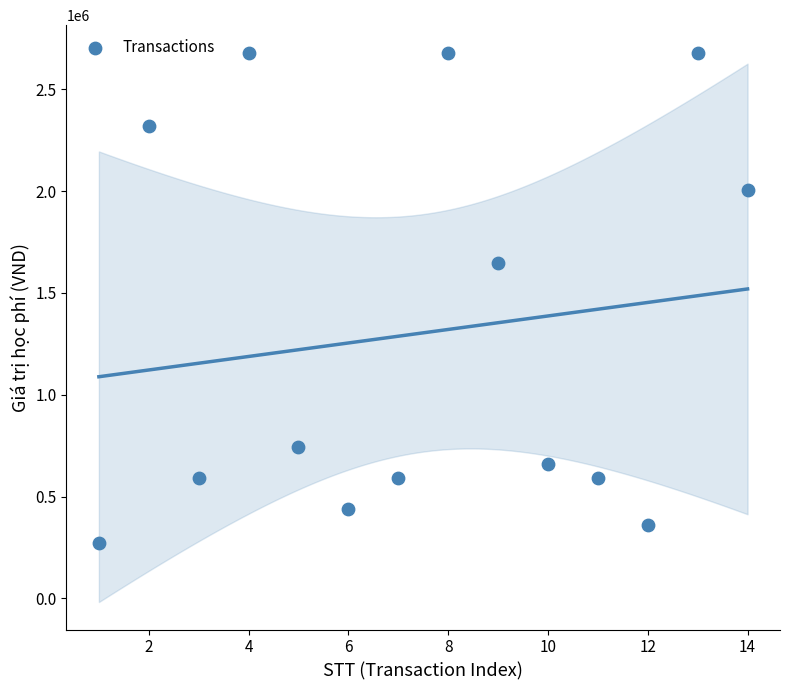

What Y value in the scatter plot is closest to 1475000?

1645000